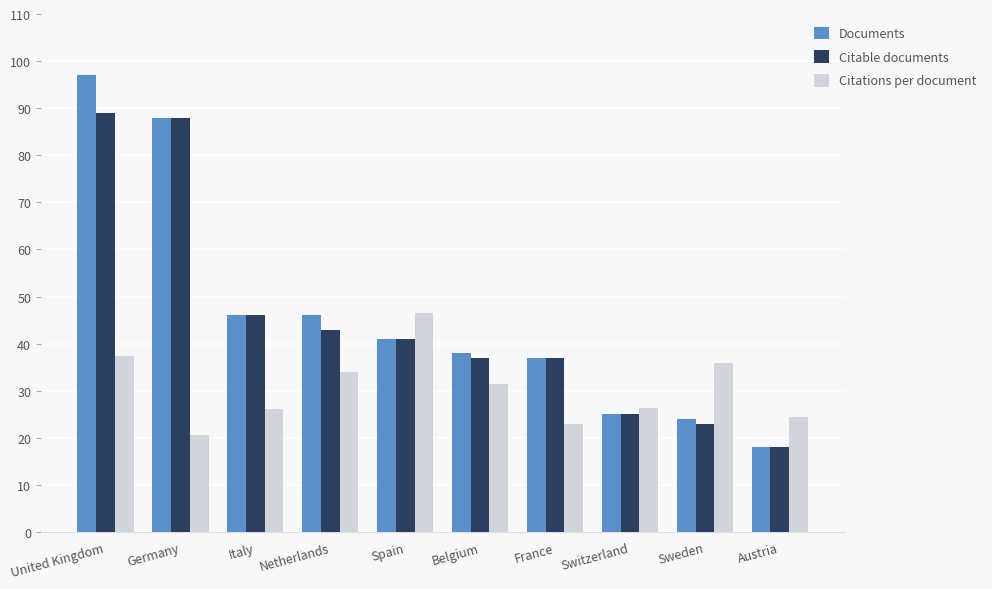

Does the chart contain stacked bars?

No